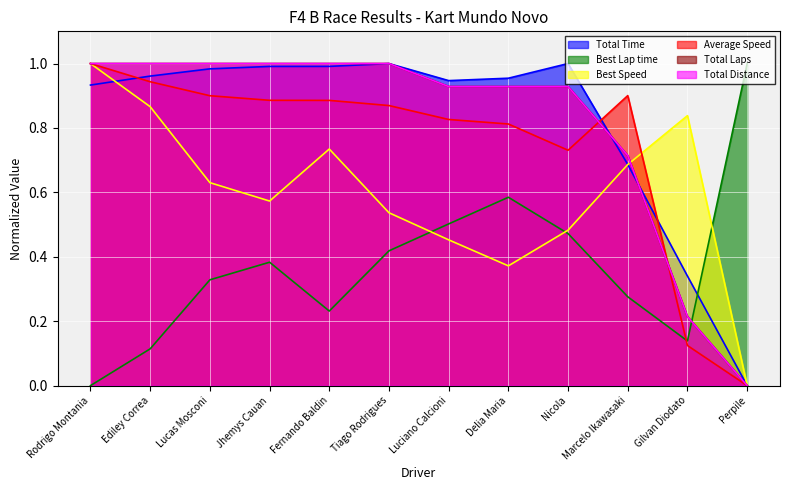

How many lines are shown in the chart?

6